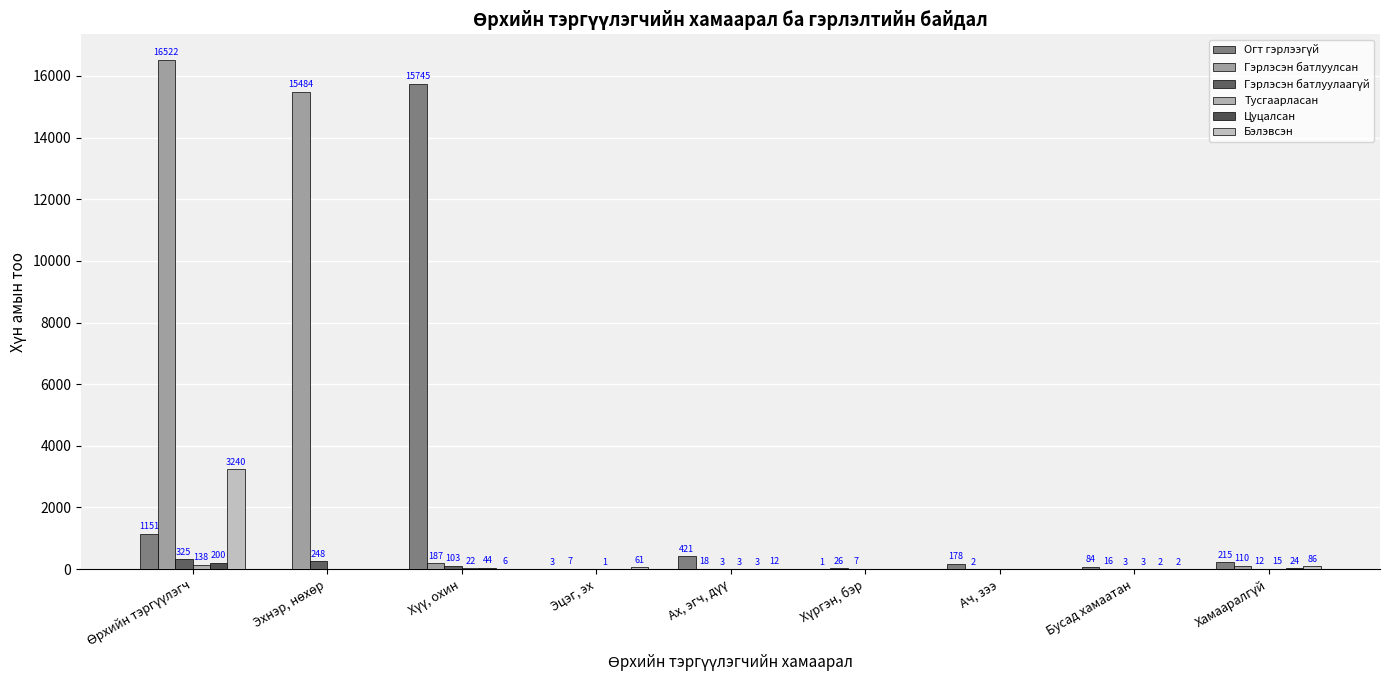

Where is Цуцалсан nearest to the value 100?

Хүү, охин